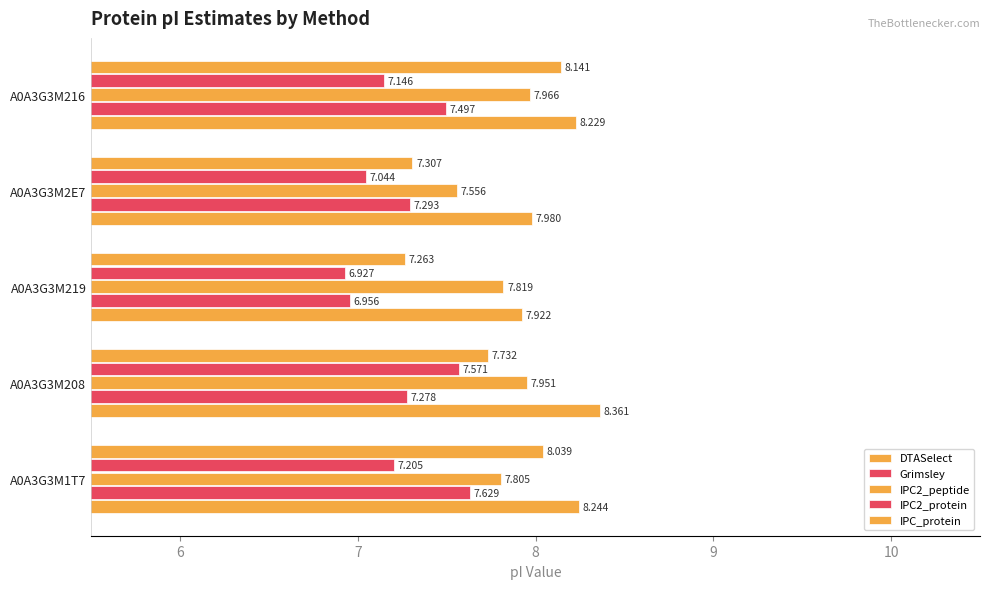

How many data points in IPC2_protein are less than 7?

1